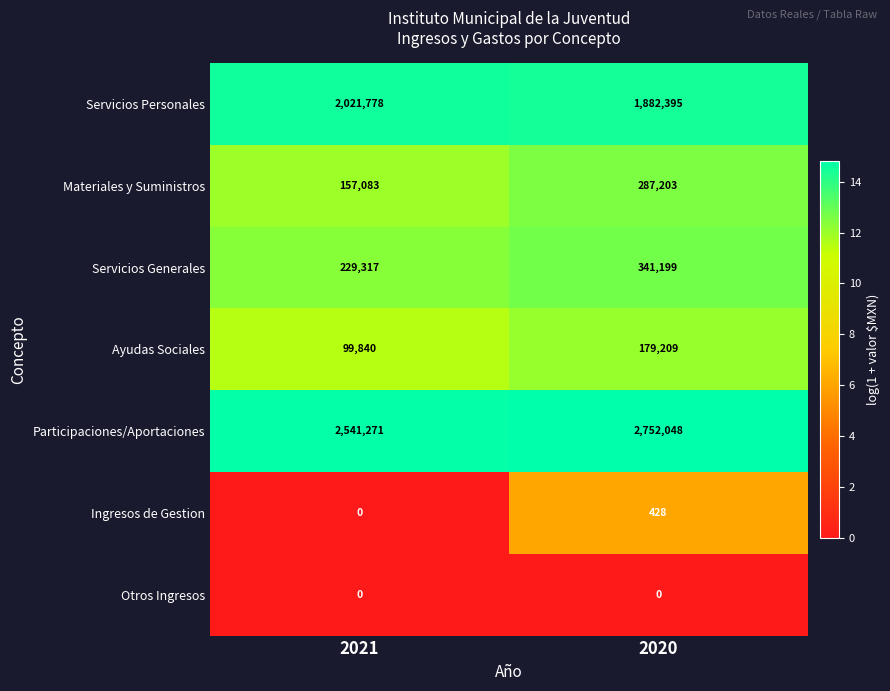

What is the greatest value displayed?

2752048